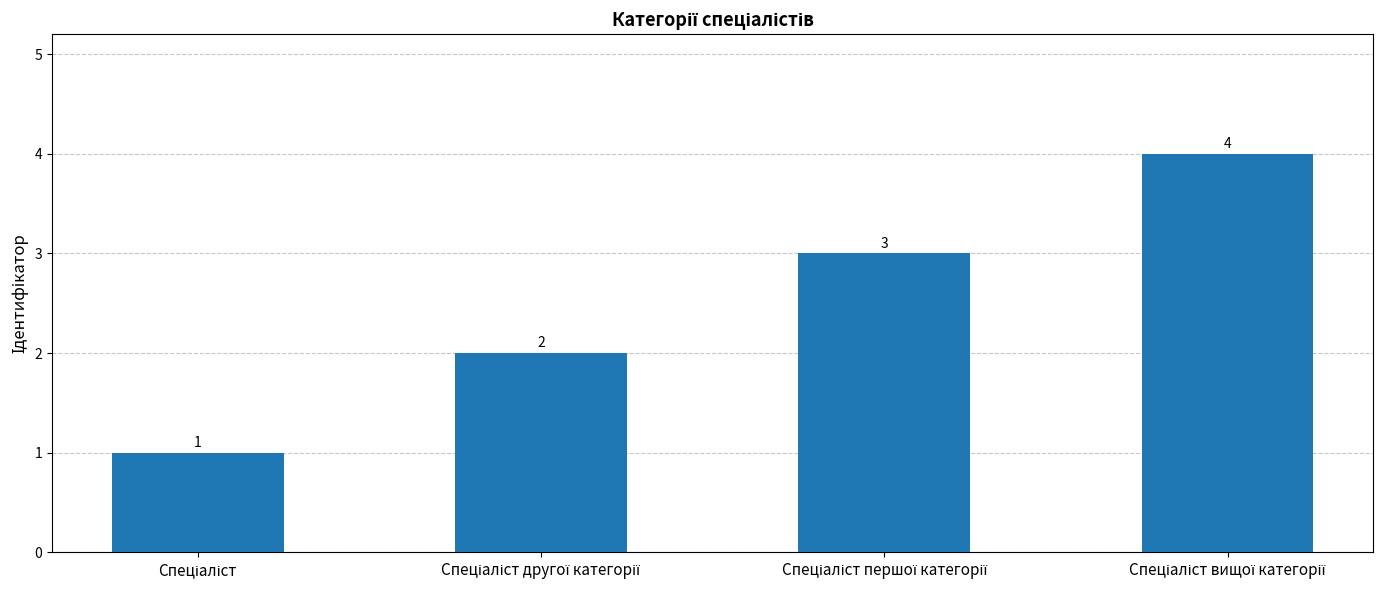

What is the maximum value shown in the chart?

4